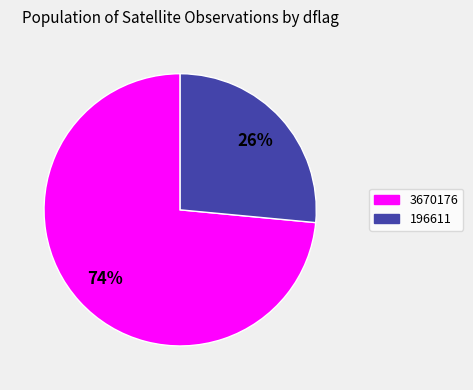

Is the sum of 3670176 and 196611 greater than half?

Yes